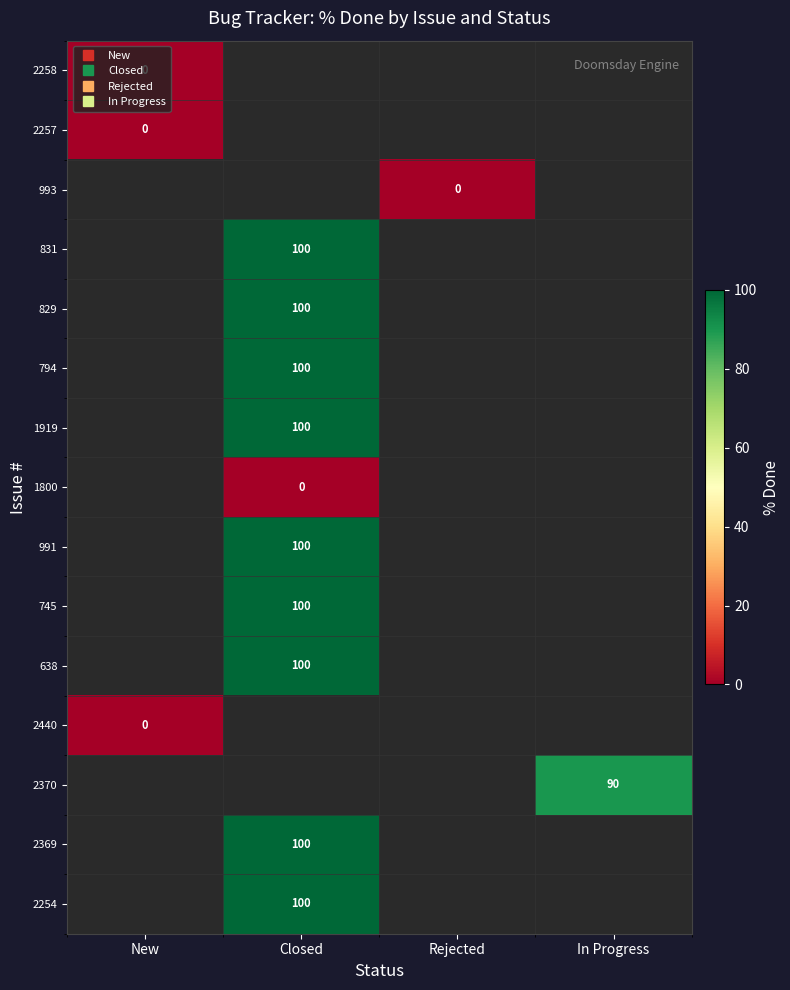

Is the value of 2440 at Rejected greater than the value of 2258 at New?

No